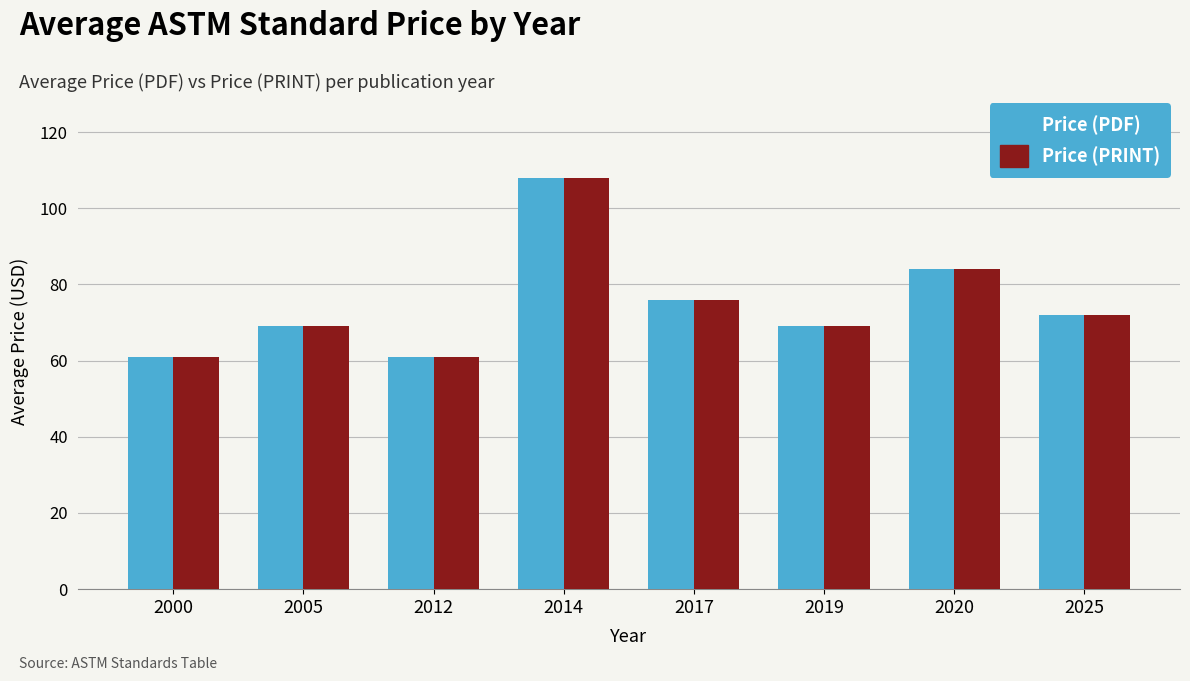

How many data points in Price (PRINT) are less than 72?

4